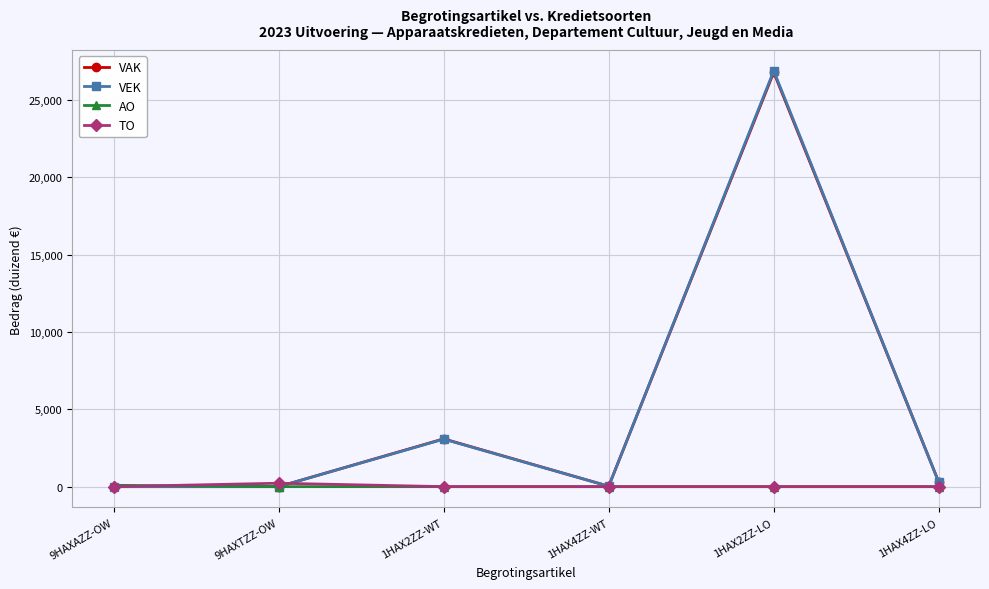

Which label corresponds to the largest value in the chart?

1HAX2ZZ-LO